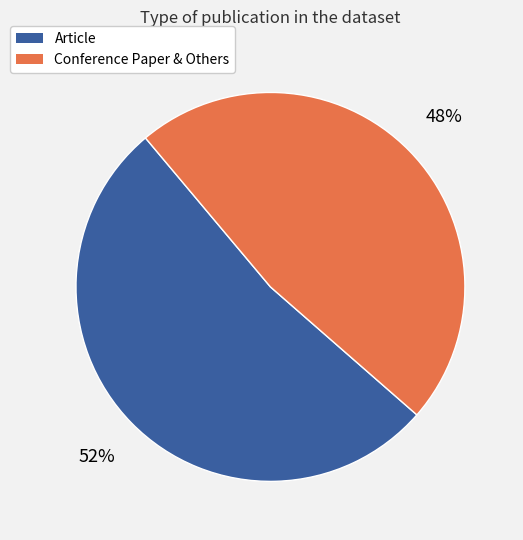

Is there any slice that represents more than half of the pie?

Yes